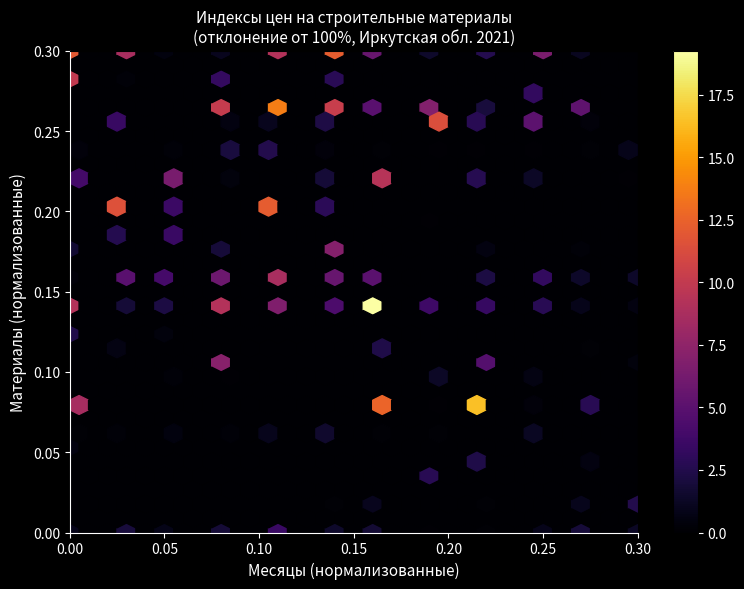

Which has a higher value, 3 or 8?

3